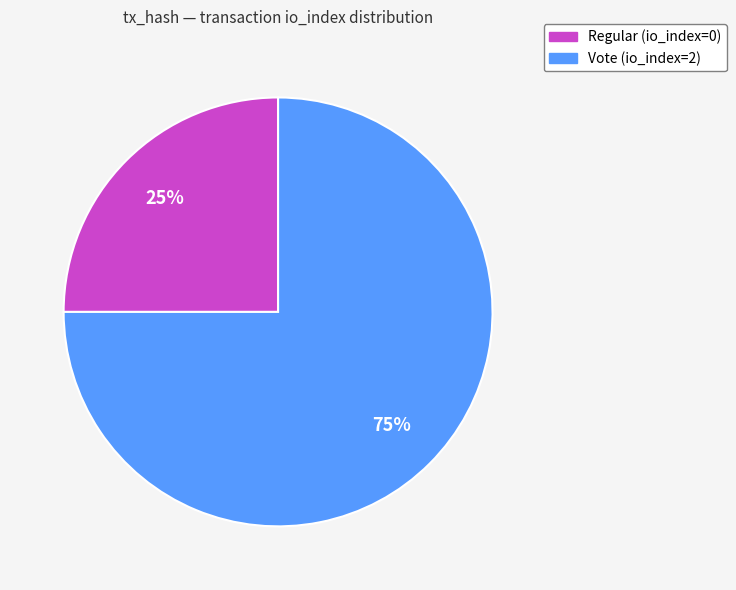

Count the number of slices in the pie.

2